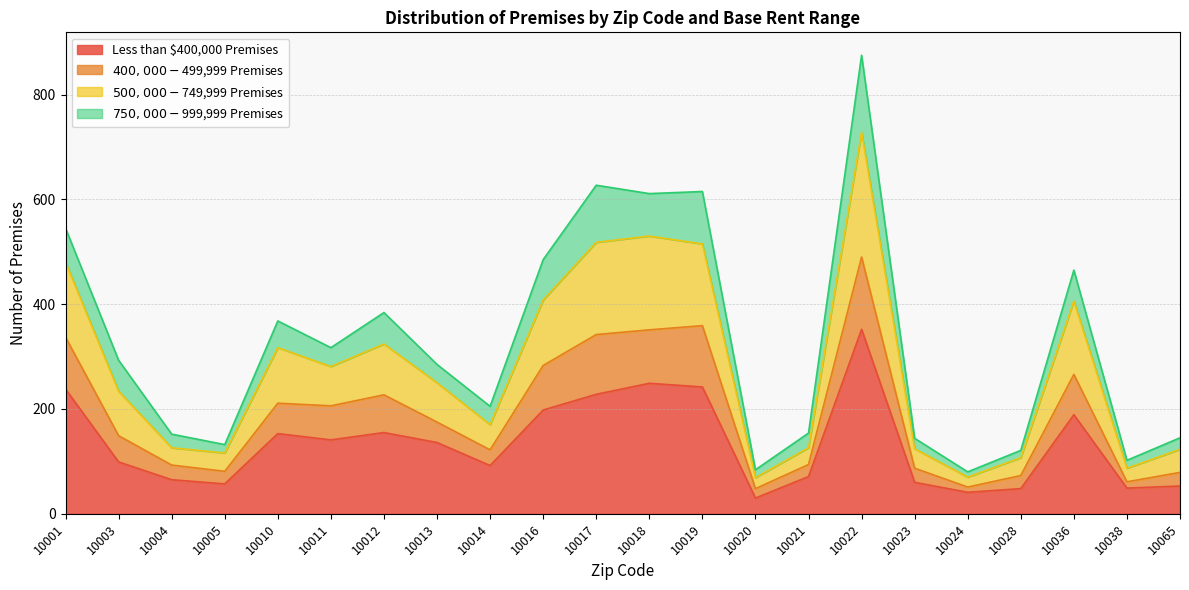

The Less than $400,000 Premises series shows 48 at 10028. True or false?

True